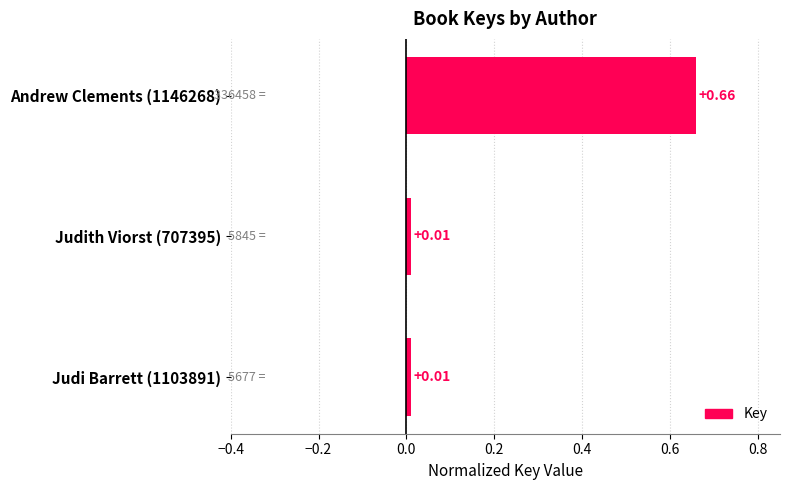

How many data points does each series have?

3